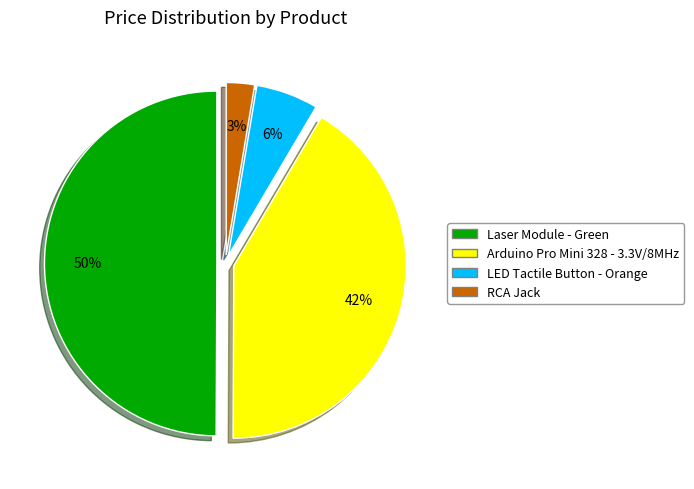

Rank the categories by value from lowest to highest.

RCA Jack, LED Tactile Button - Orange, Arduino Pro Mini 328 - 3.3V/8MHz, Laser Module - Green